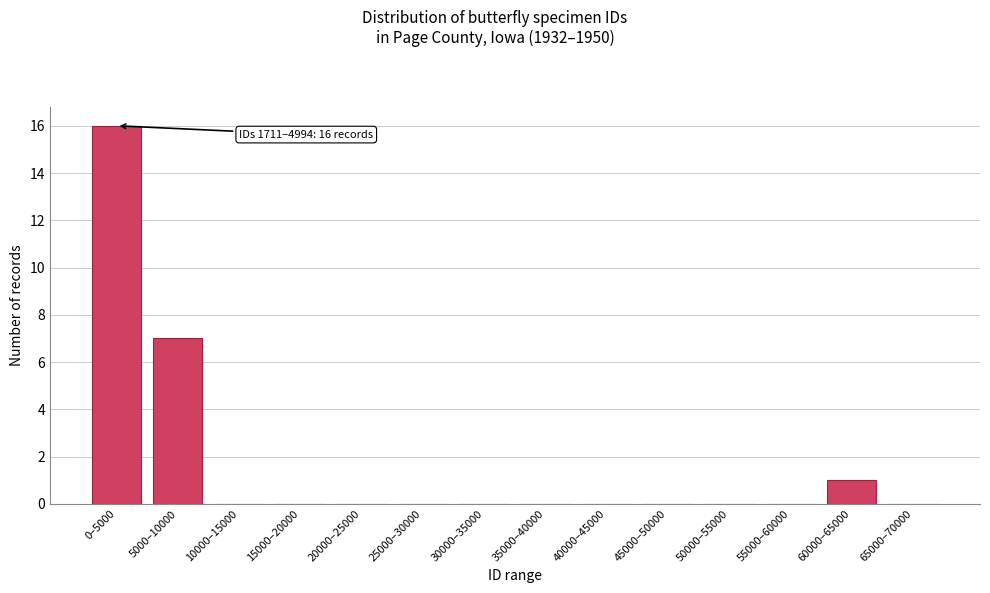

Reading left to right, transcribe all the data shown in this chart.

0–5000=16	5000–10000=7	10000–15000=0	15000–20000=0	20000–25000=0	25000–30000=0	30000–35000=0	35000–40000=0	40000–45000=0	45000–50000=0	50000–55000=0	55000–60000=0	60000–65000=1	65000–70000=0